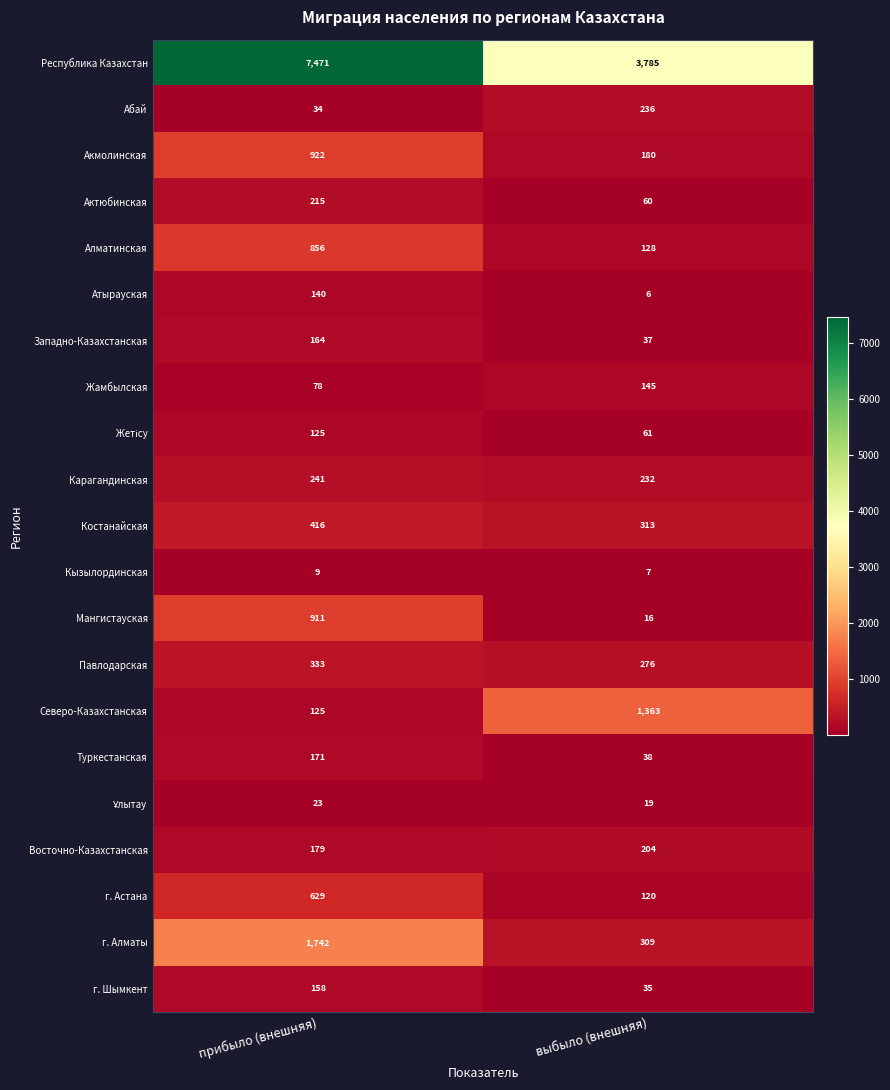

Rank the categories by Актюбинская value from lowest to highest.

выбыло (внешняя), прибыло (внешняя)